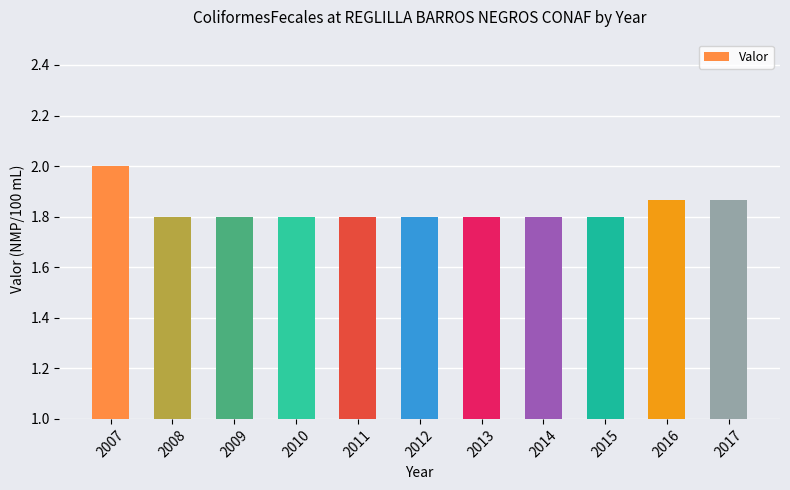

Is it true that the value at 2008 is 2.8?

False